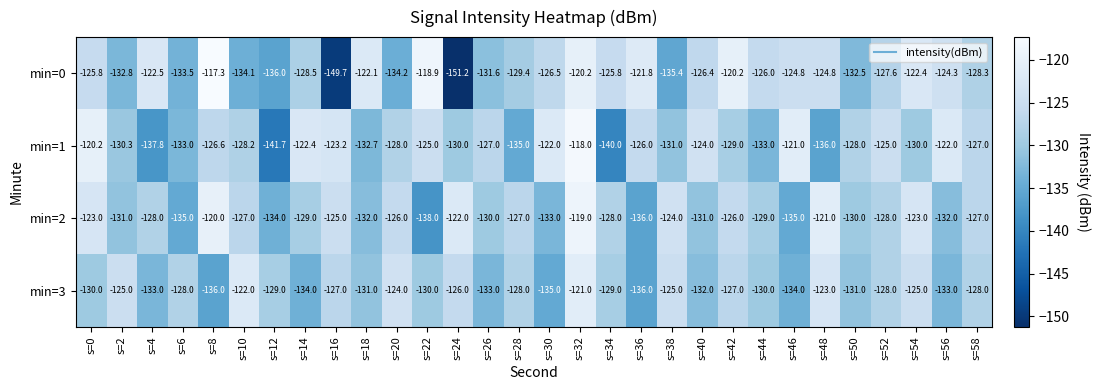

What is the total value across all series at s=20?

-512.2